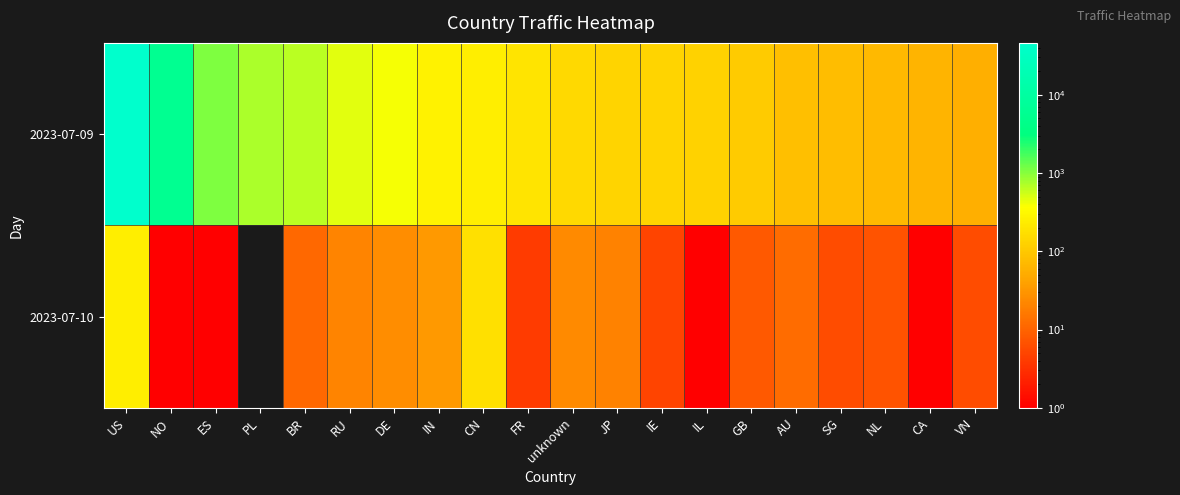

At which category is the sum across all series the highest?

US